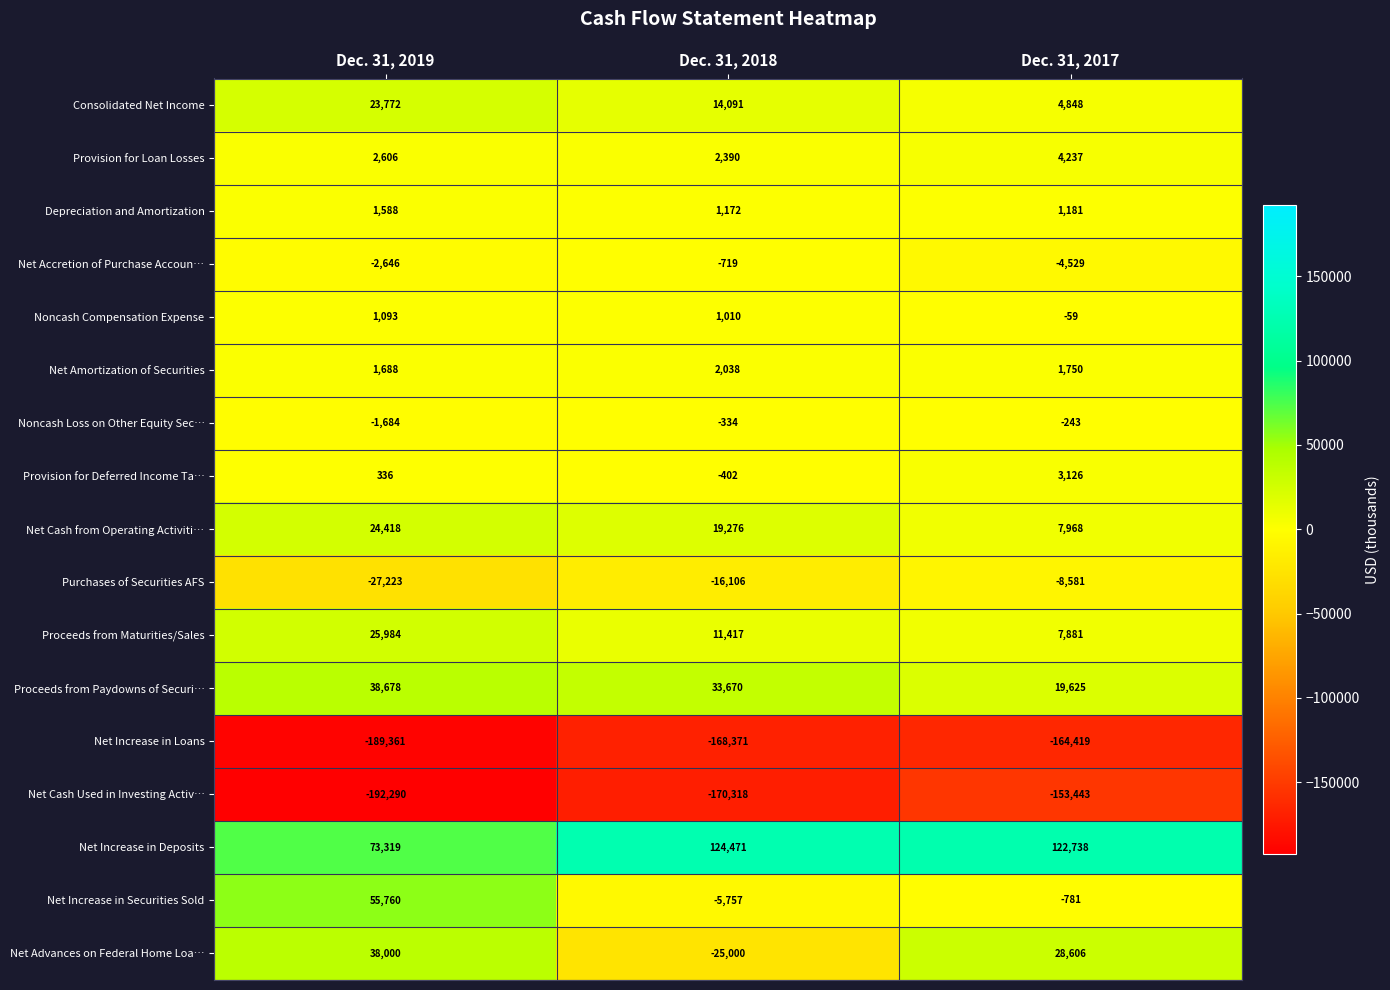

At which category is the sum across all series the highest?

Dec. 31, 2019